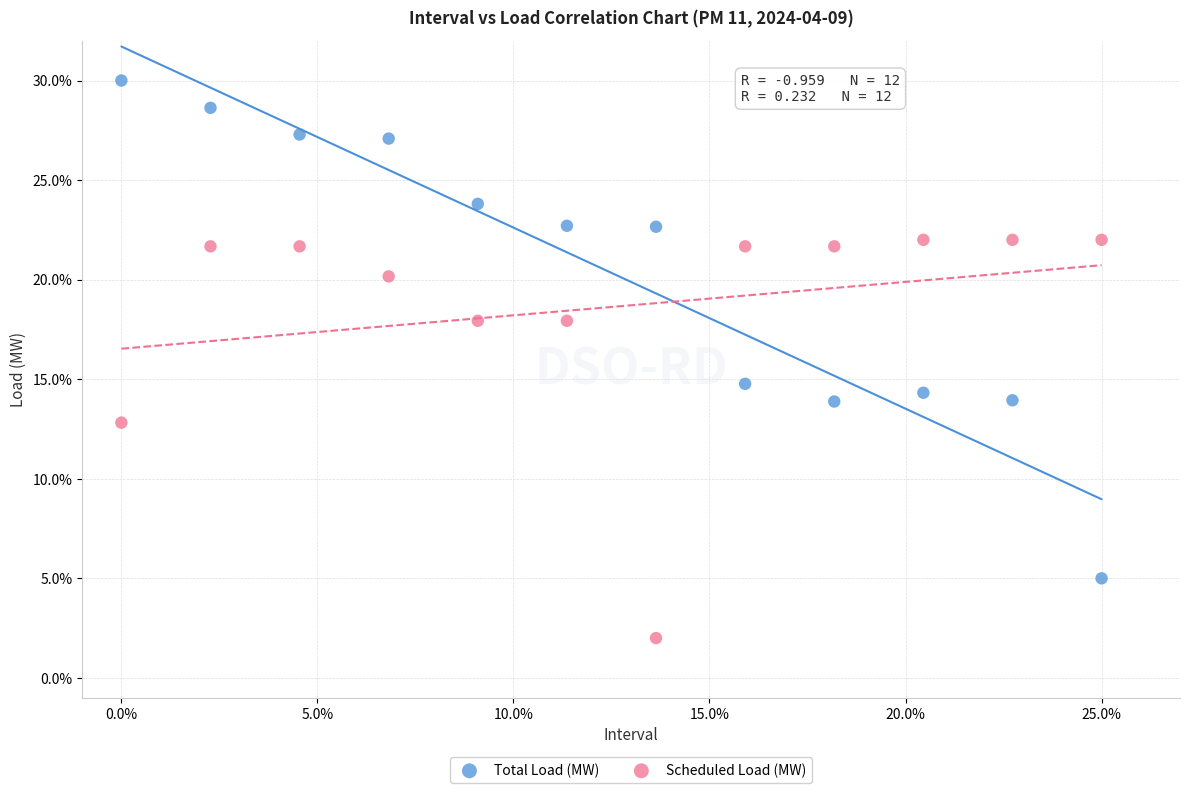

Which series has the largest Y range (max minus min)?

Total Load (MW)